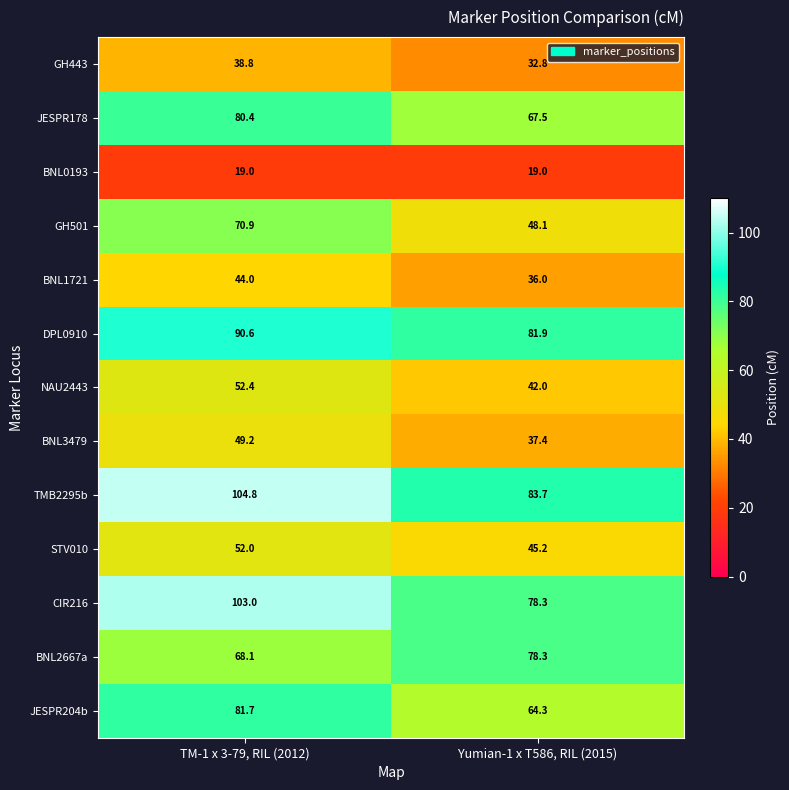

At which category is the sum across all series the highest?

TM-1 x 3-79, RIL (2012)